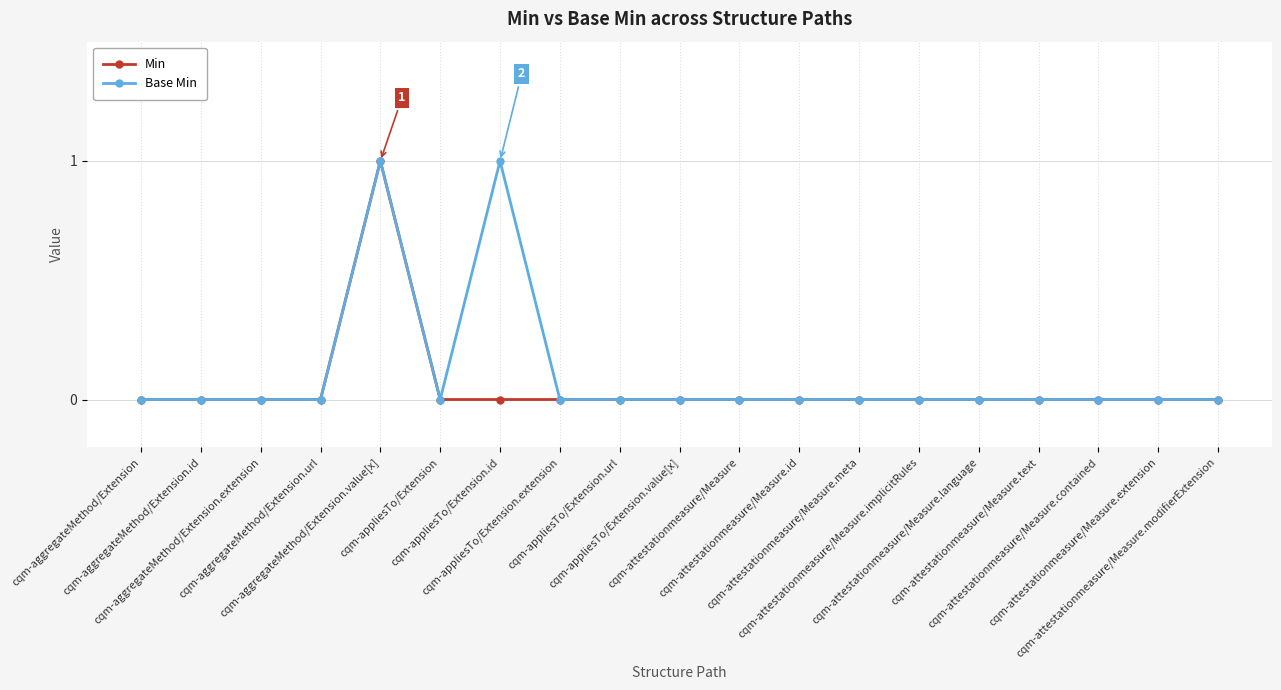

The Base Min series shows 0 at cqm-aggregateMethod/Extension.id. True or false?

True